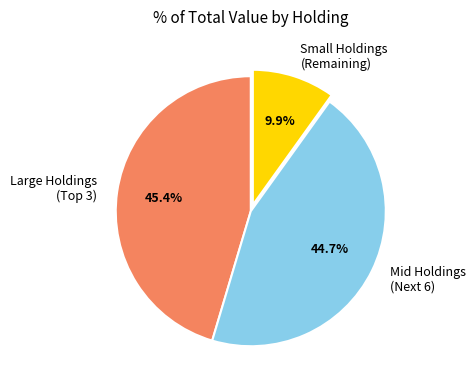

What percentage is NOT represented by Small Holdings (Remaining)?

90.1%